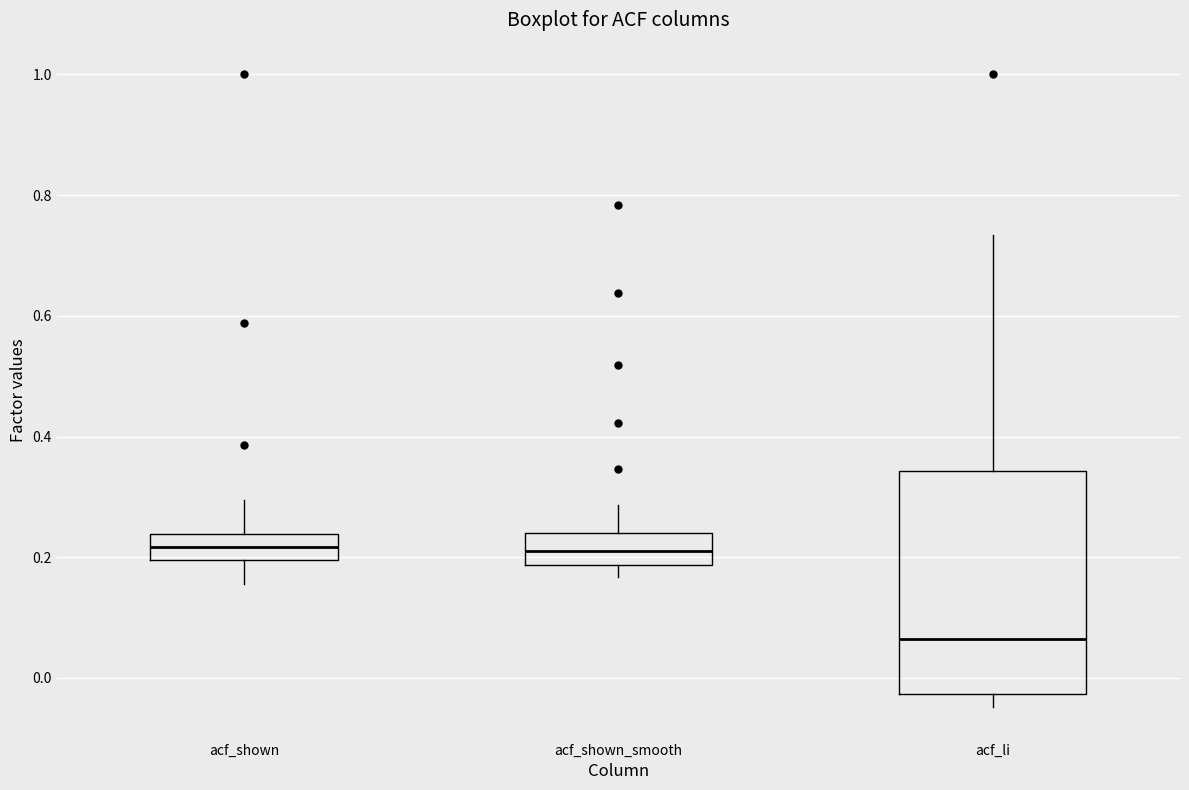

Reading left to right, read every box against the y-axis: the position of its median line, the range the box covers, and the ends of its whiskers. The values are not printed on the chart, so give them approximately, as read against the axis.

acf_shown: median 0.22, box 0.20 to 0.24, whiskers 0.16 to 0.30
acf_shown_smooth: median 0.22, box 0.18 to 0.24, whiskers 0.16 to 0.28
acf_li: median 0.06, box -0.02 to 0.34, whiskers -0.04 to 0.74